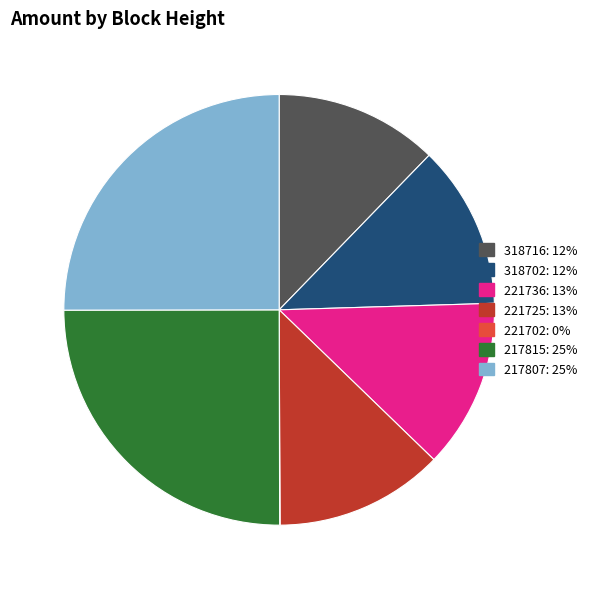

Is the sum of 221736 and 318702 greater than half?

No